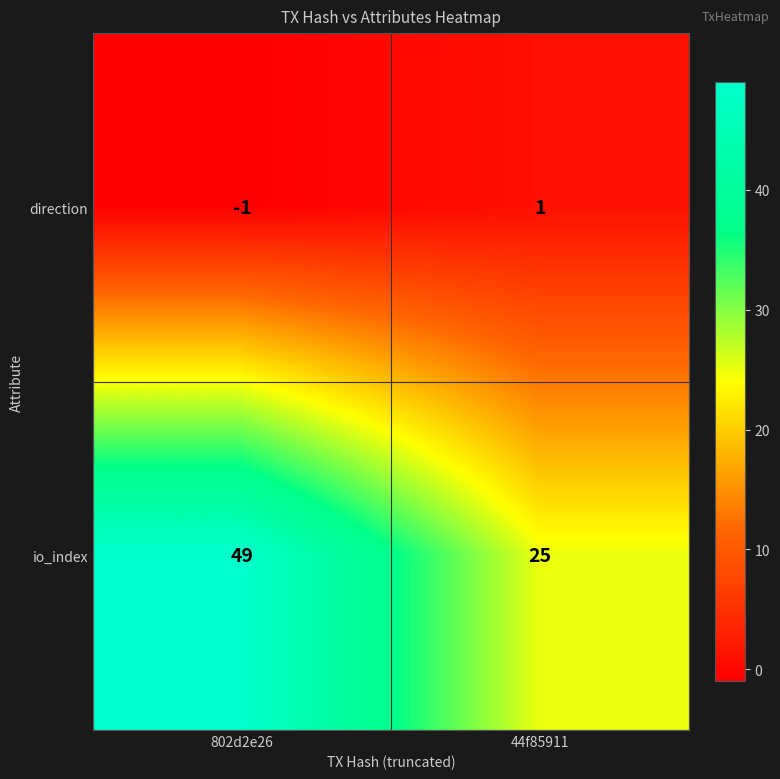

Count the number of categories in the chart.

2